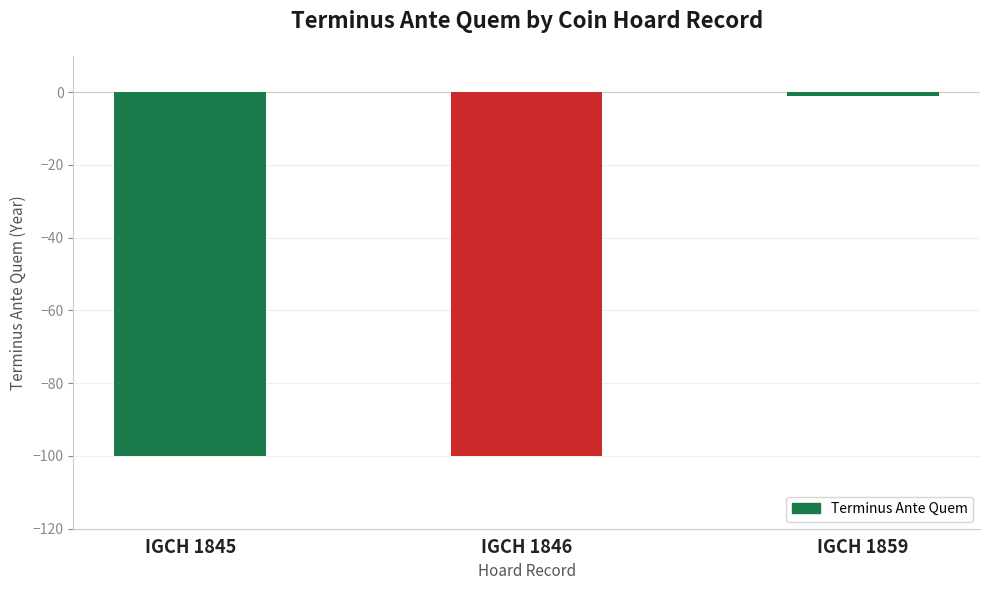

True or false: the data shows -100 at IGCH 1846.

True